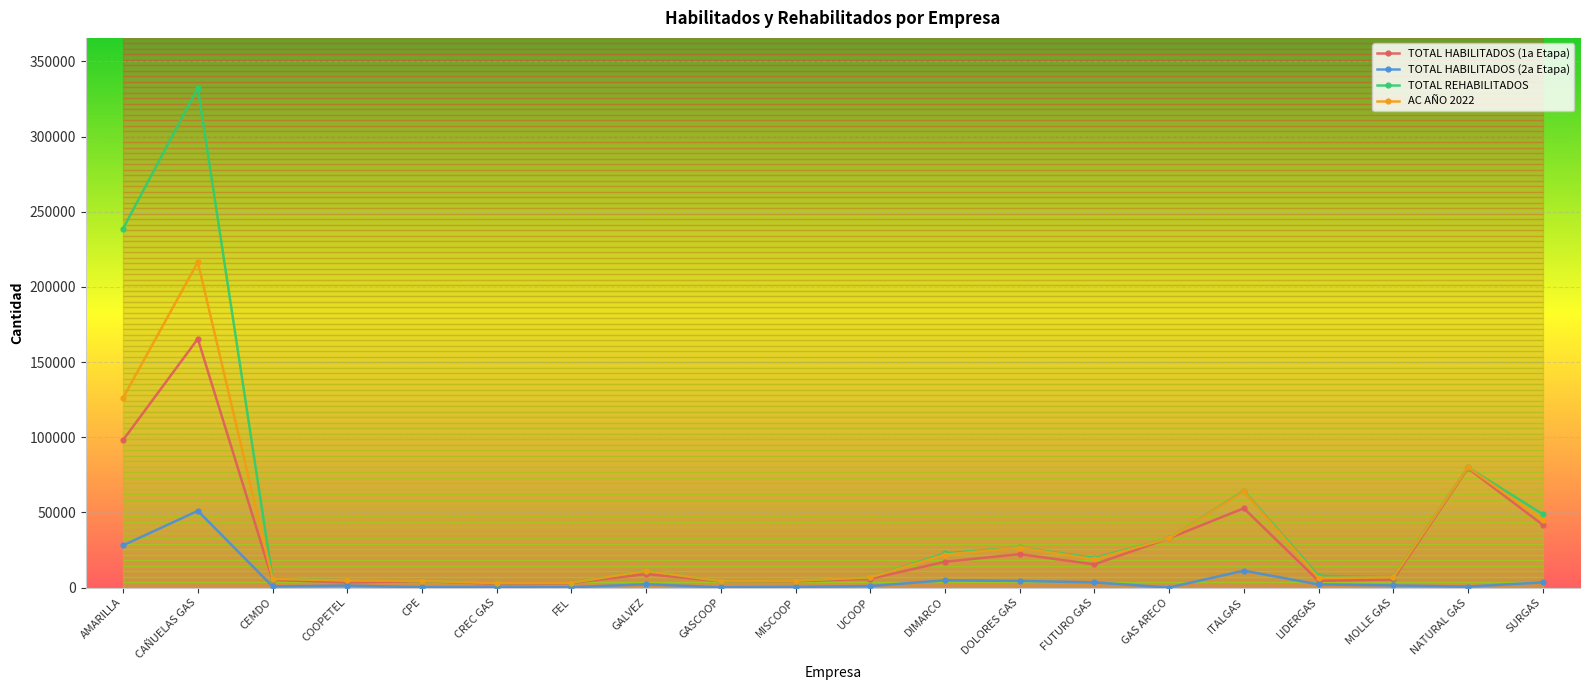

True or false: TOTAL HABILITADOS (1a Etapa) has more than 0 interior local peaks.

True